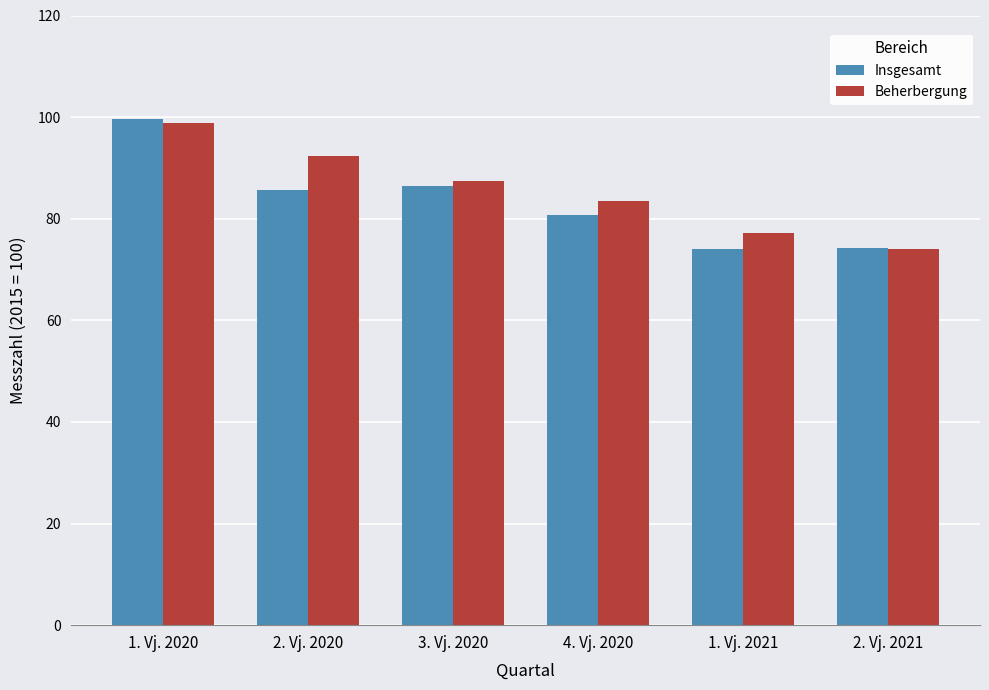

Rank the series at 2. Vj. 2020 from highest to lowest value.

Beherbergung, Insgesamt